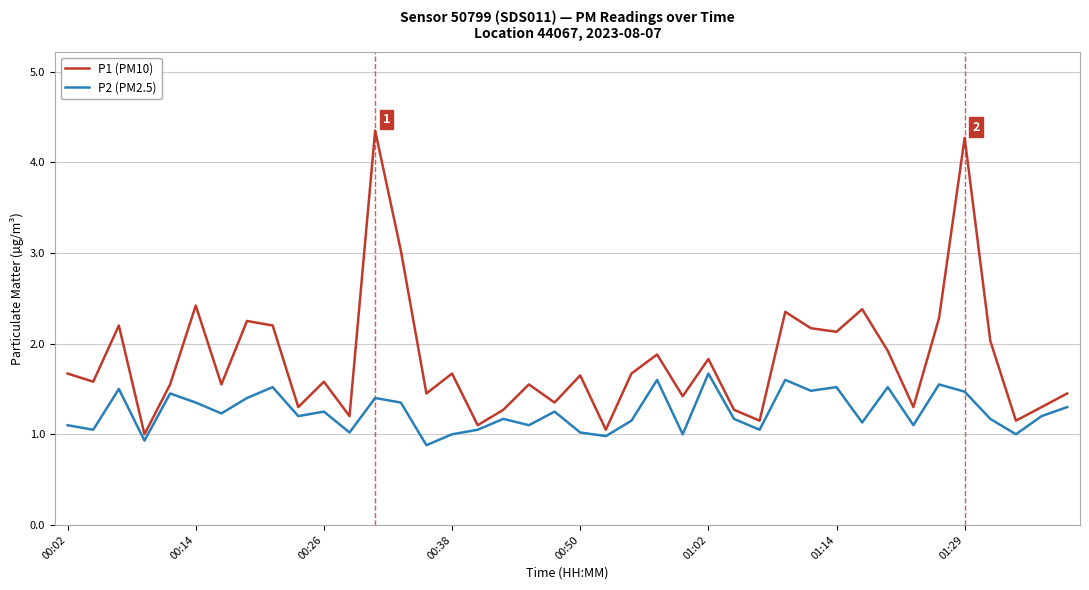

Which series has the largest range (max minus min)?

P1 (PM10)